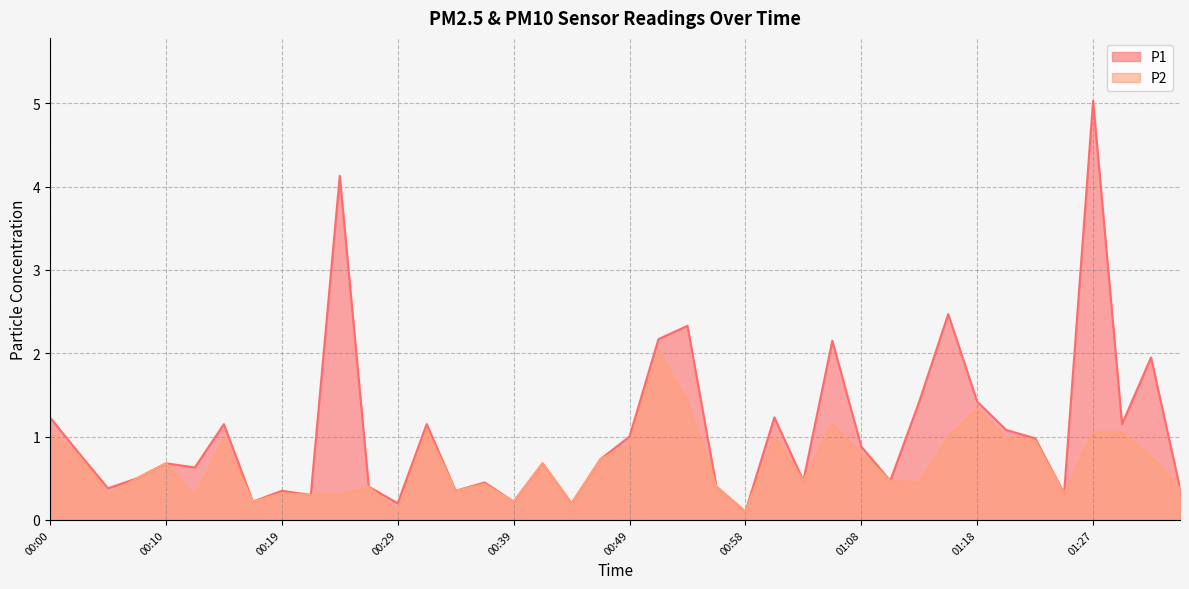

What is the label of the 21st point from the right?

00:46